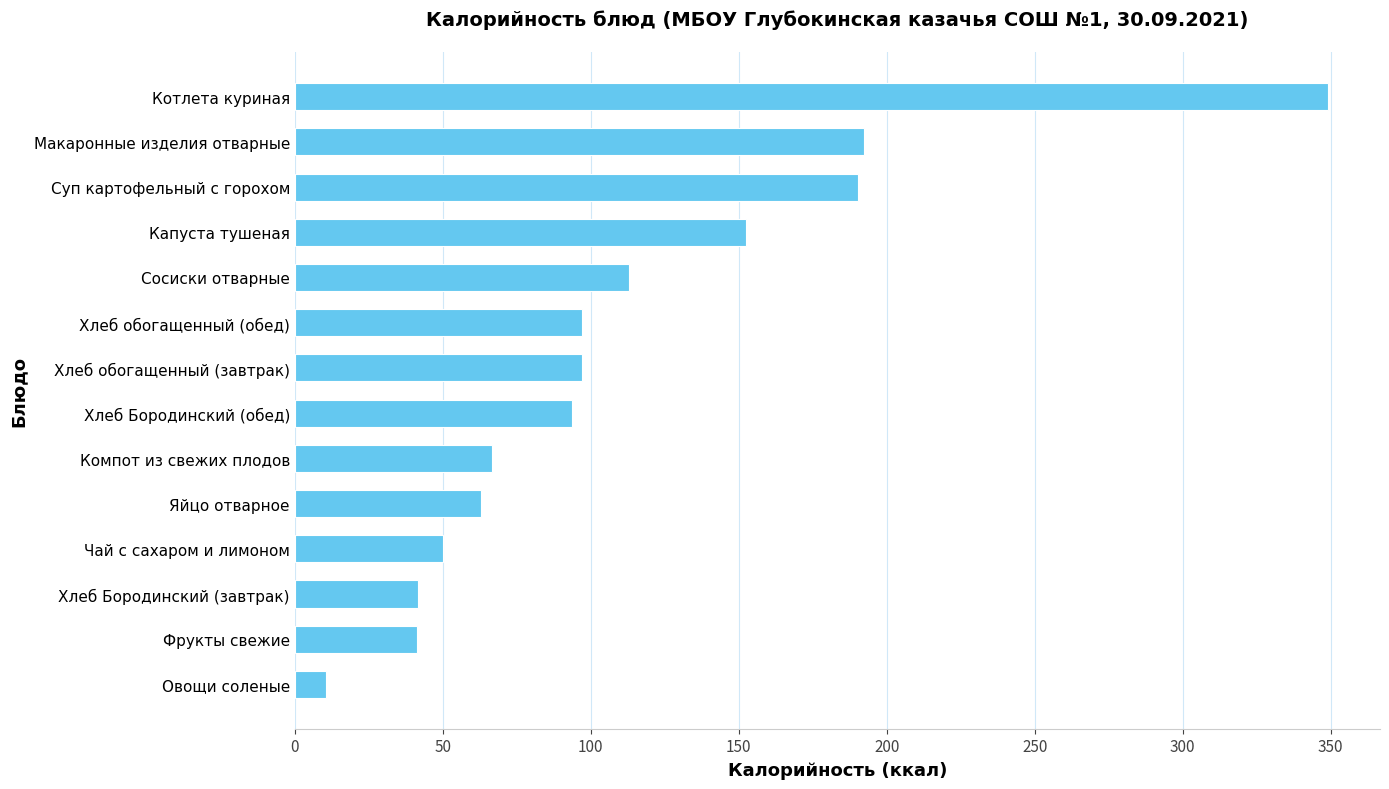

What is the difference between the maximum and second lowest values?

307.8